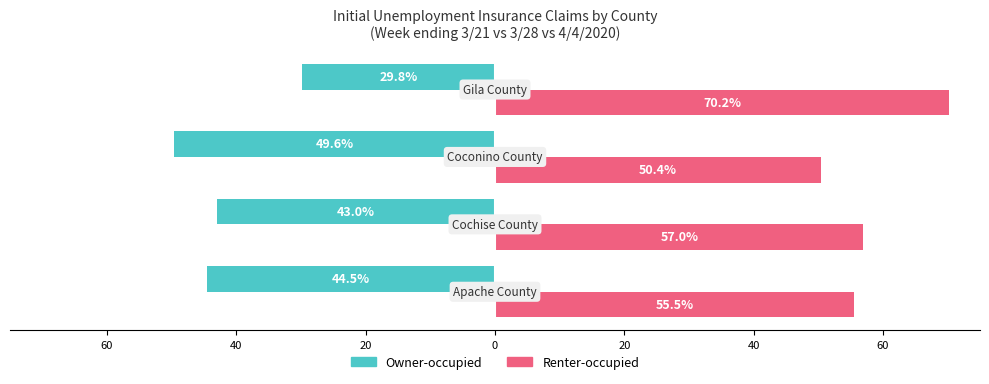

What are all the series names shown in the legend?

Owner-occupied, Renter-occupied